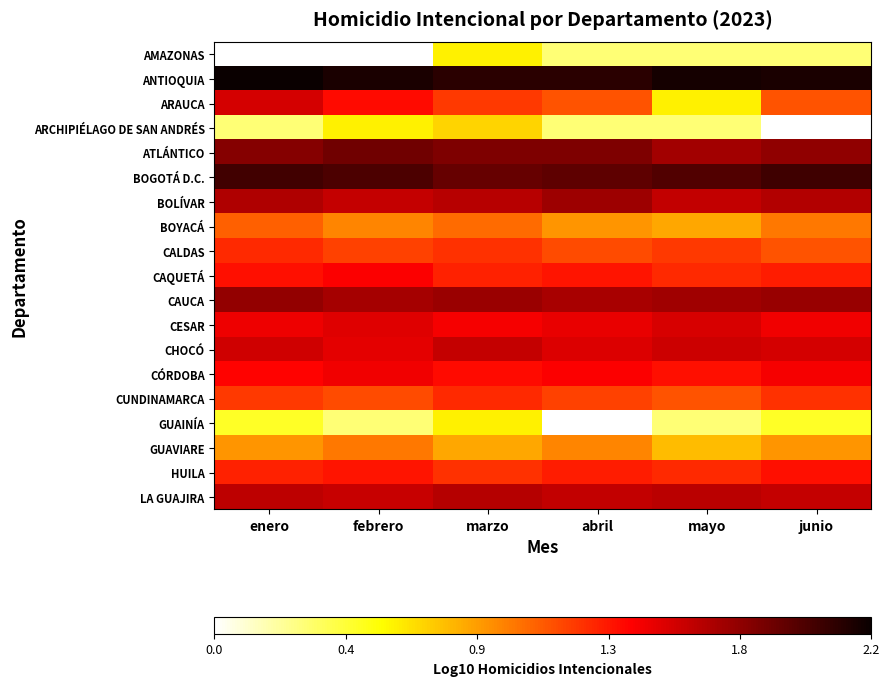

What is the sum of all HUILA values?

7.7